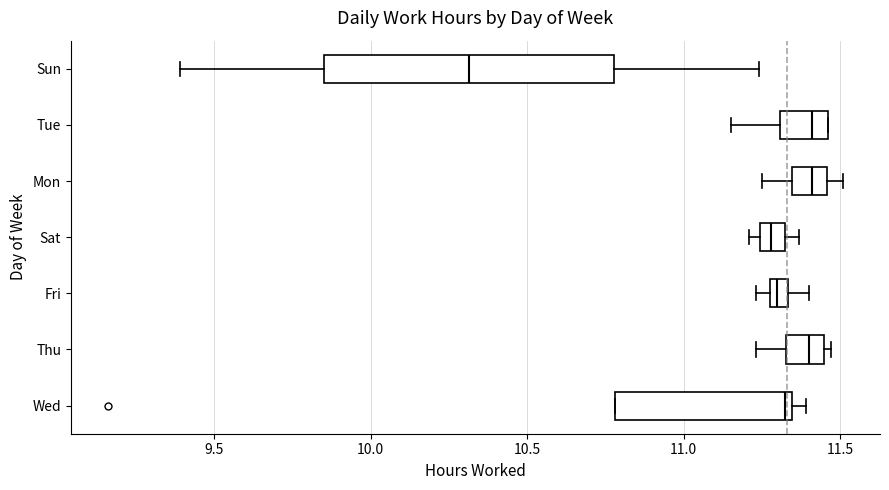

Which box is the widest, from its left edge to its right edge?

Sun